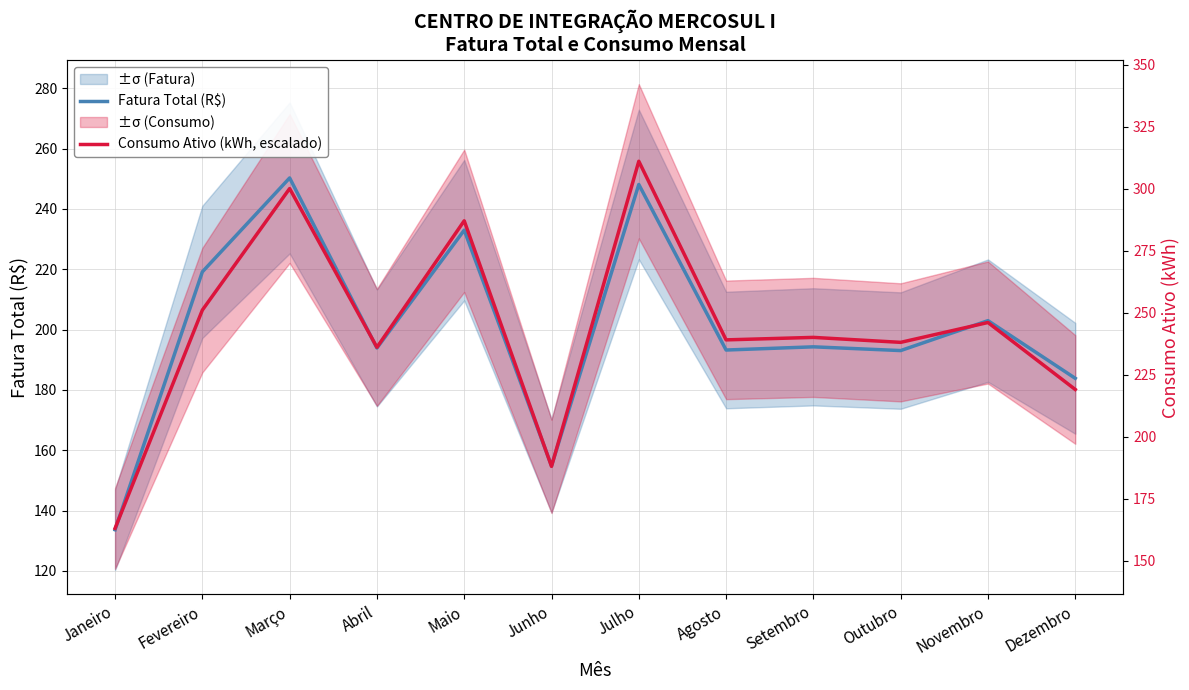

Reading right to left, what are all the values shown in this chart?

Fatura Total (R$): 183.8	202.9	193.0	194.3	193.2	248.1	154.8	233.0	193.9	250.3	219.1	133.6
Consumo Ativo (kWh, escalado): 180.1	202.3	195.8	197.4	196.6	255.8	154.6	236.1	194.1	246.7	206.4	134.1